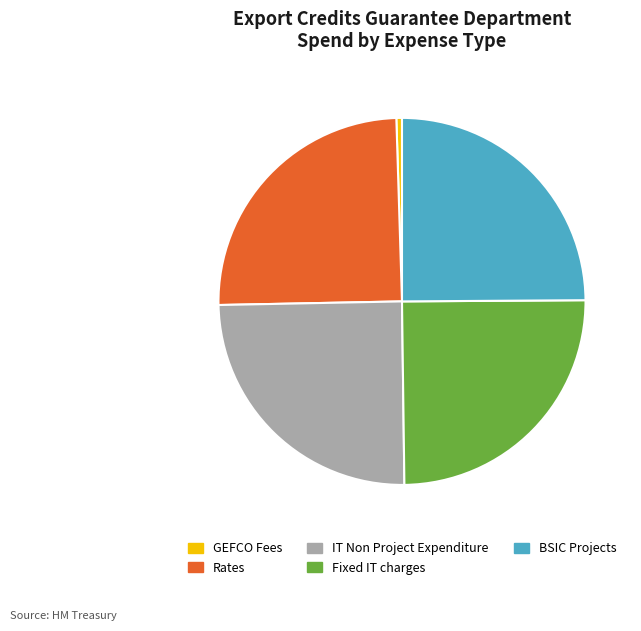

Count the number of slices in the pie.

5